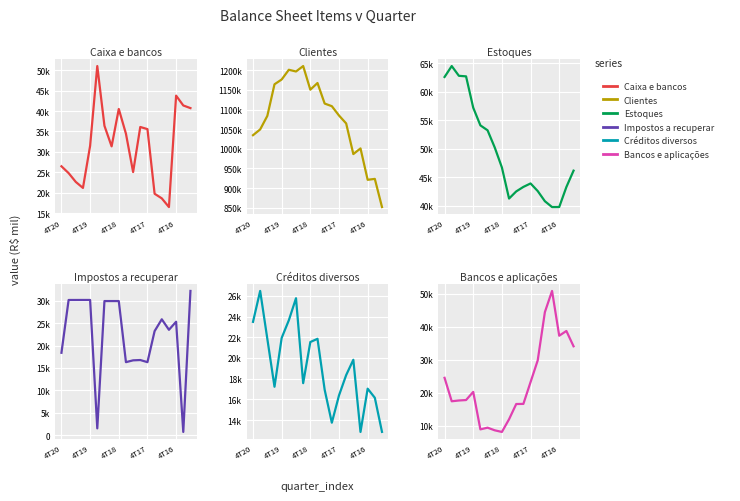

What is the highest value of the Estoques series?

64523